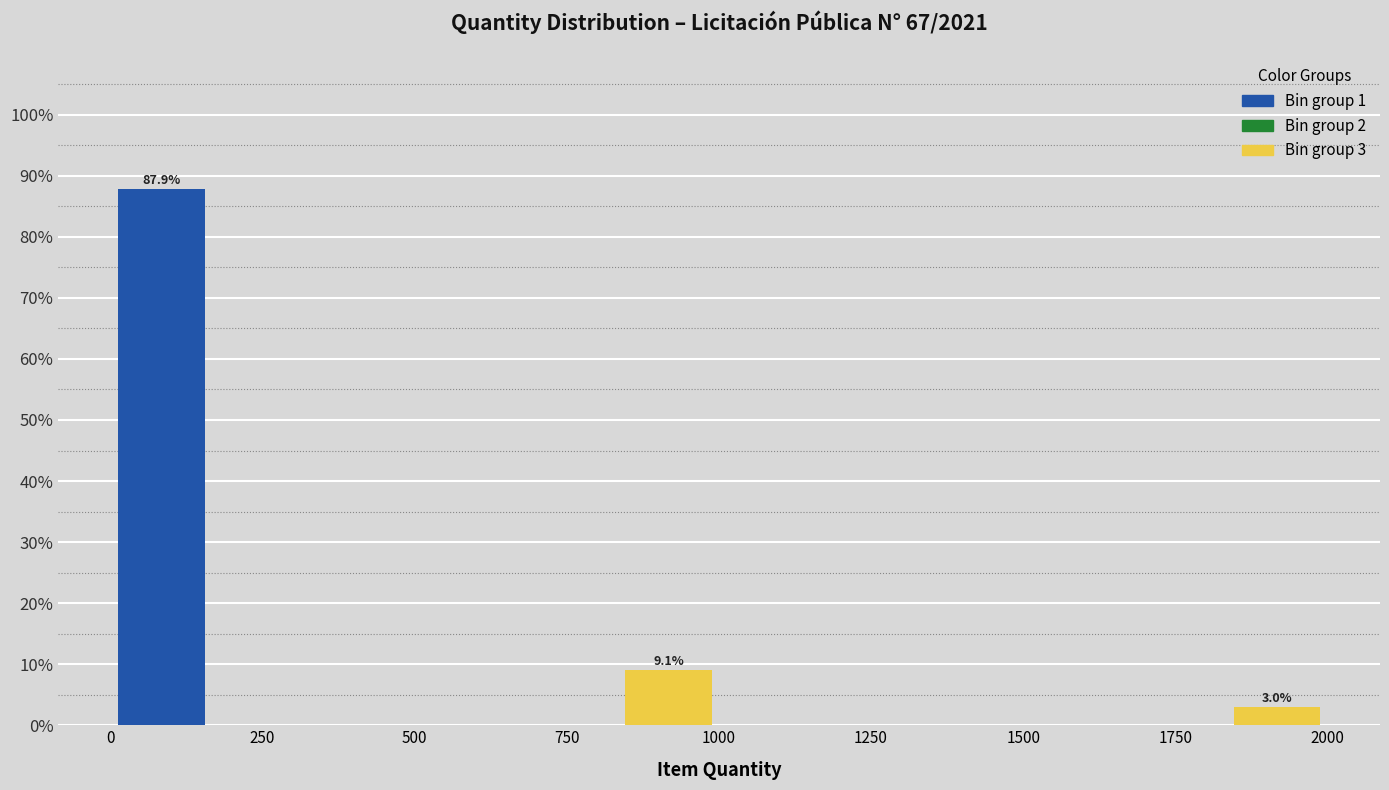

Around what value on the x-axis is the tallest bar? Give the approximate position of its centre, as read against the axis.

100